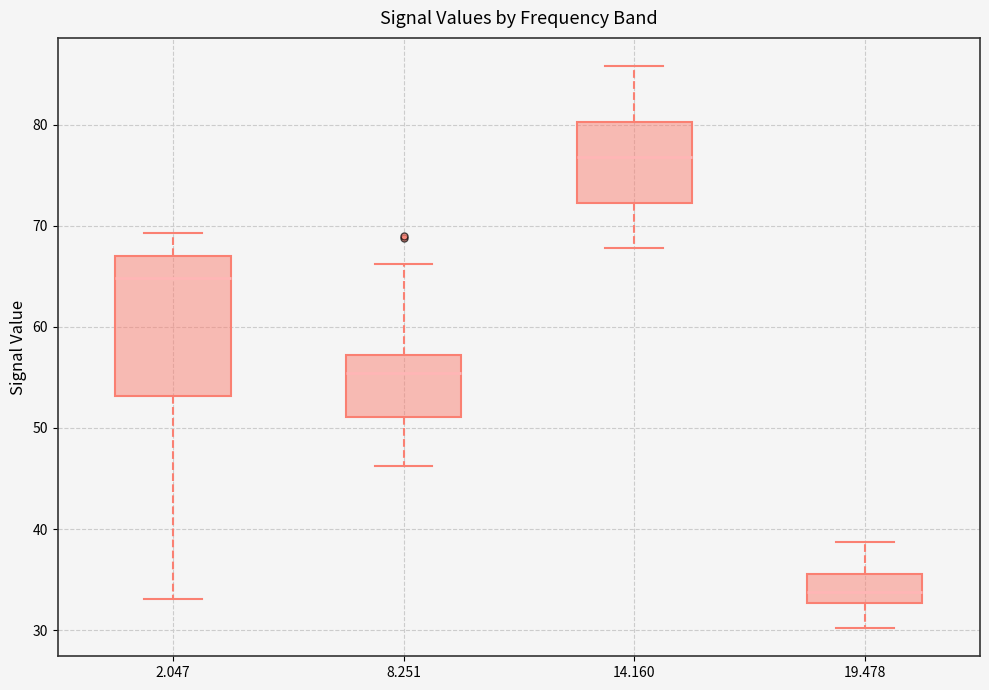

Where does the upper whisker of the box at x = 2.047 end on the y-axis? The values are not printed on the chart, so give them approximately, as read against the axis.

69